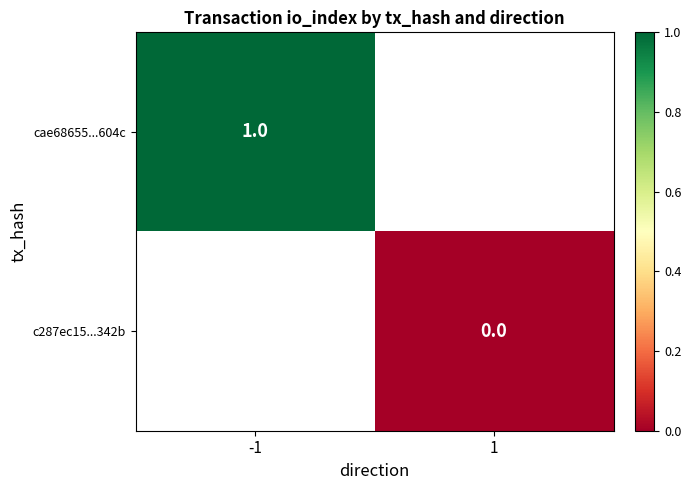

The cae68655...604c series shows 0 at -1. True or false?

False